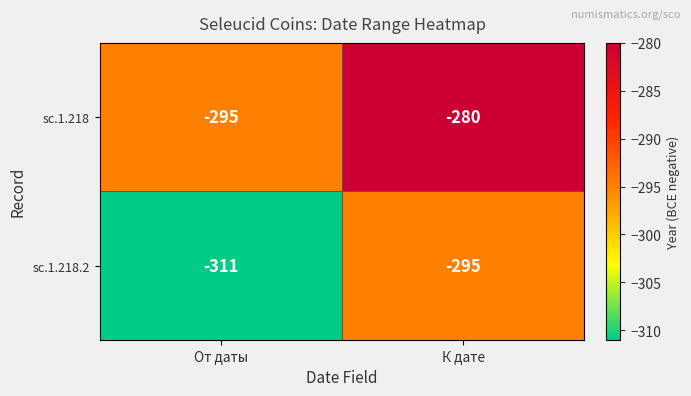

What is the difference between the maximum and minimum values in the sc.1.218 series?

15